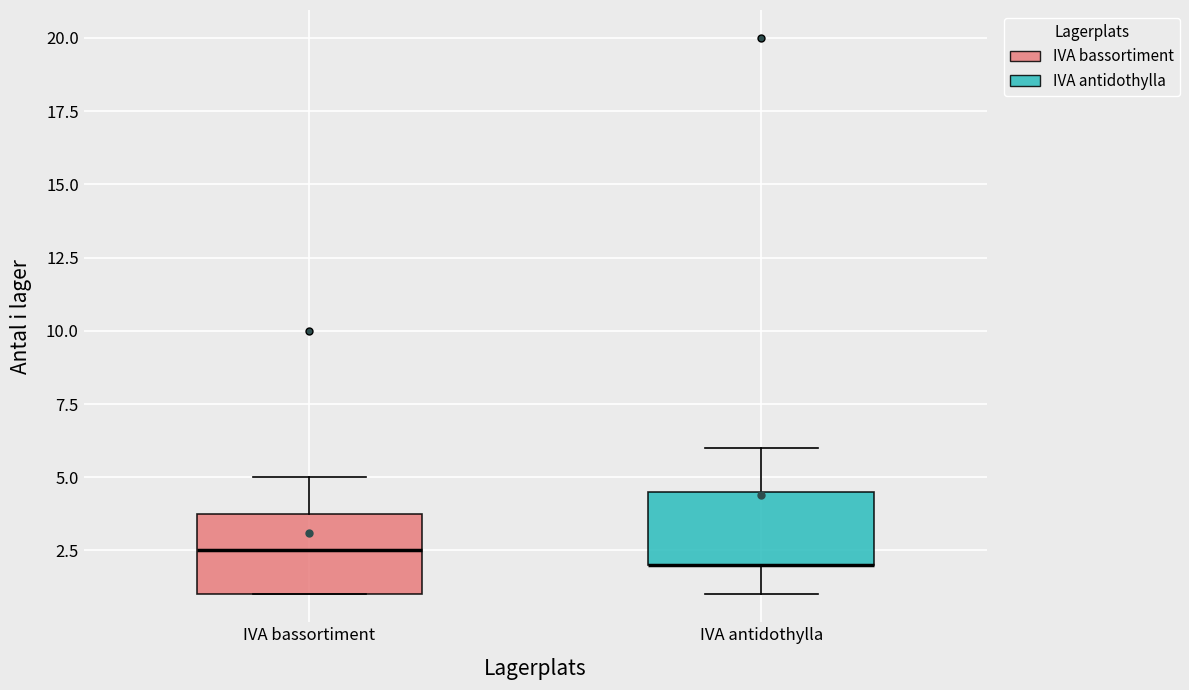

Reading left to right, transcribe this box plot: for each box, give where its median line is, the range the box spans, and where its two whiskers end, as read against the y-axis. The values are not printed on the chart, so give them approximately, as read against the axis.

IVA bassortiment: median 2.5, box 1.0 to 4.0, whiskers 1.0 to 5.0
IVA antidothylla: median 2.0 (drawn on the box's lower edge), box 2.0 to 4.5, whiskers 1.0 to 6.0